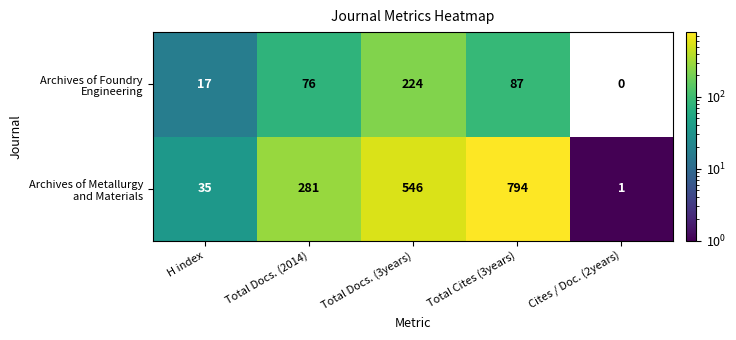

What is the difference between the highest and lowest values at Total Cites (3years)?

707